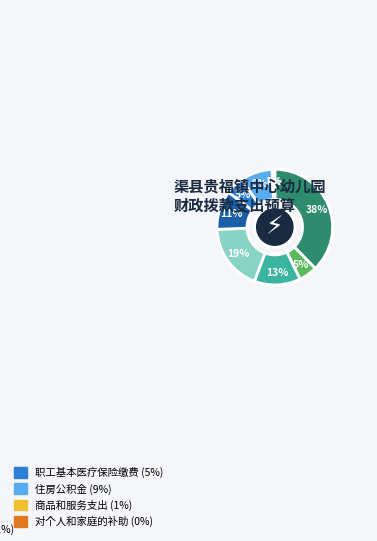

Does any single category account for the majority?

No